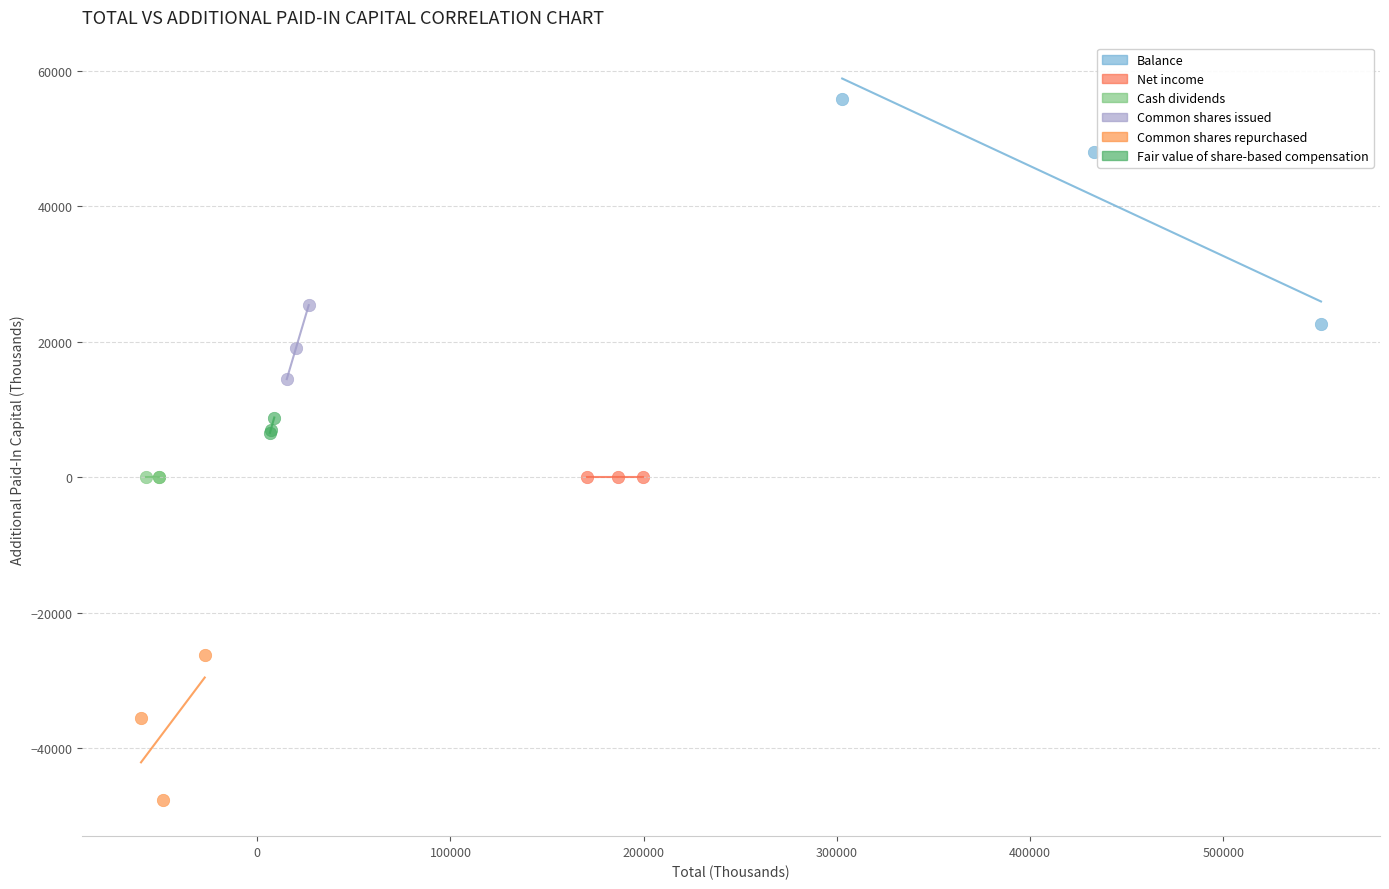

Which series contains the lowest Y value?

Common shares repurchased